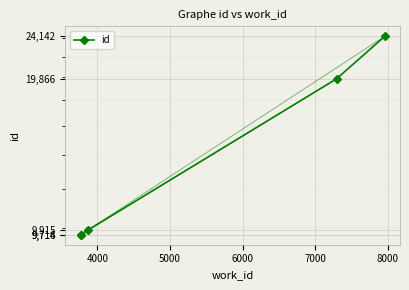

What is the sum of the values at 5000 and 6000?

29781